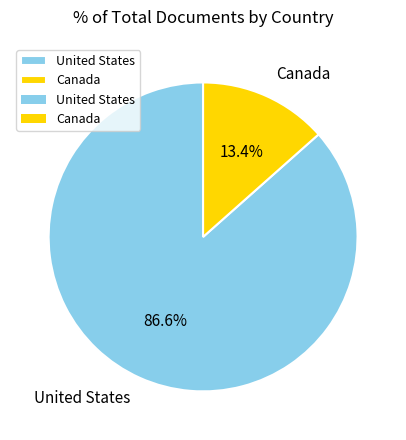

Which has a higher value, Canada or United States?

United States